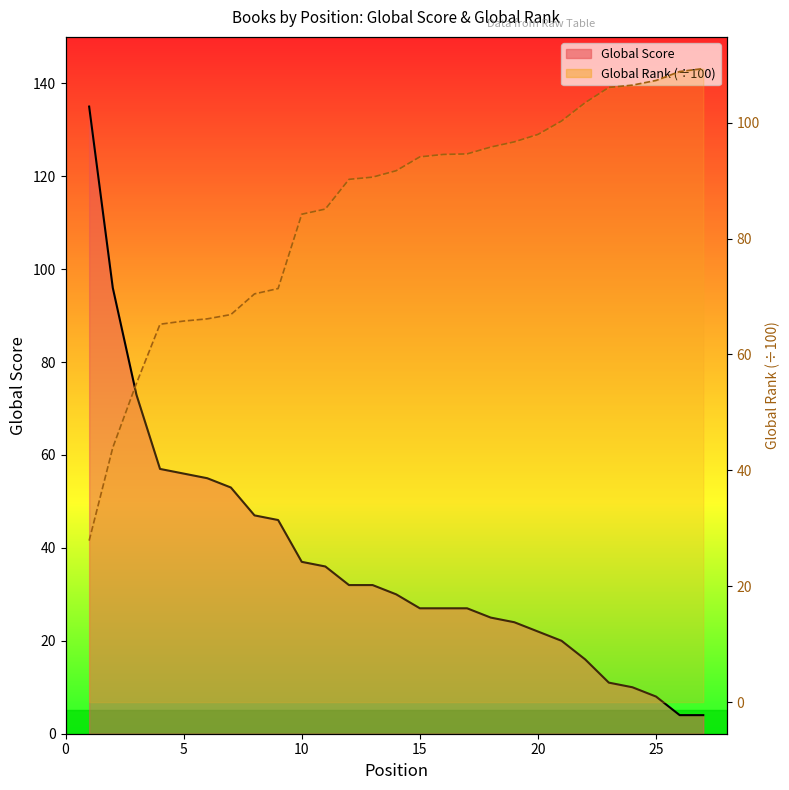

How many series are shown in this chart?

2